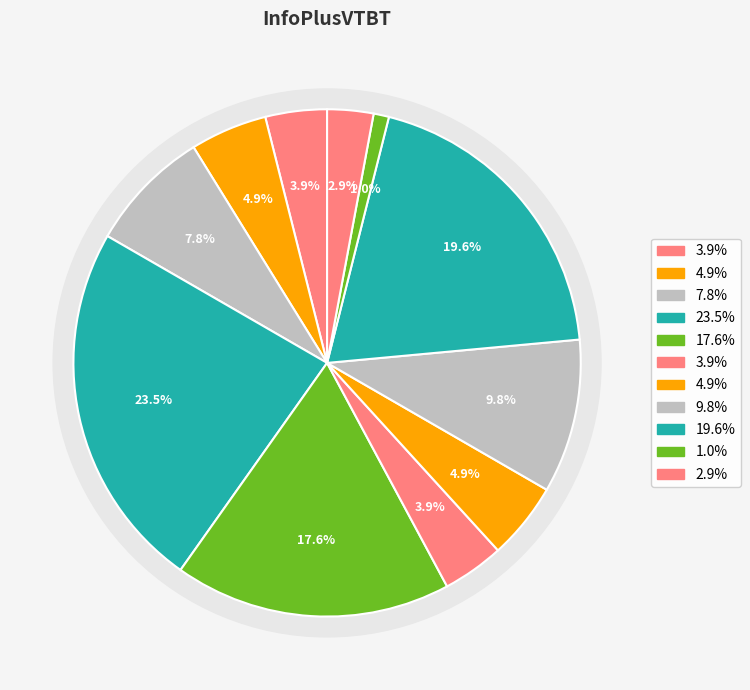

To the nearest percent, what is the average slice percentage?

9%